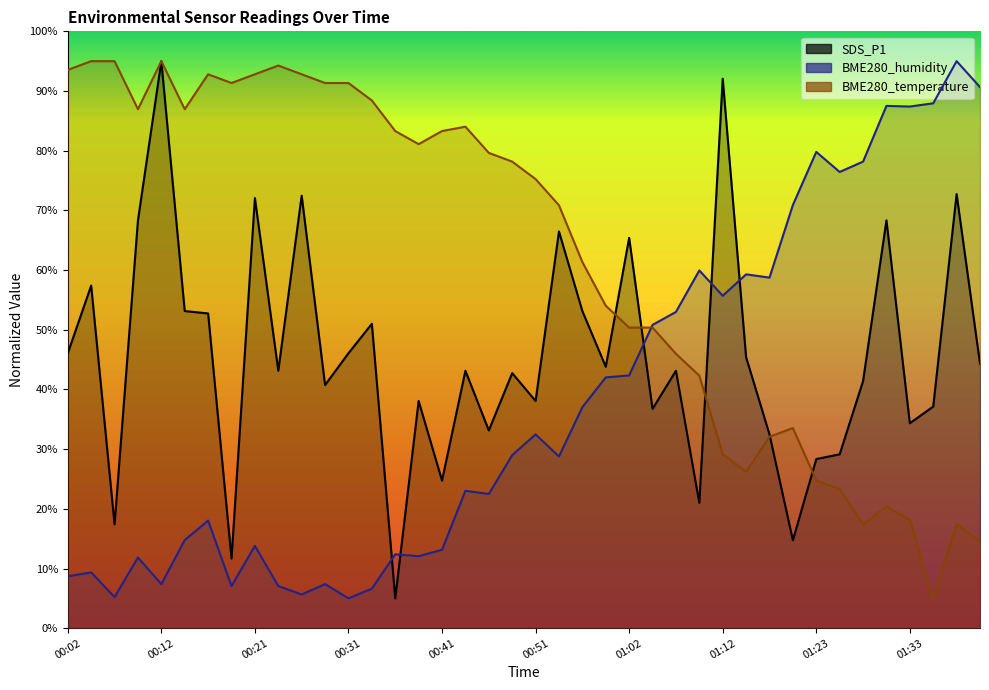

Reading left to right, list all the values displayed in this chart.

SDS_P1: 46.1	57.4	17.4	68.3	95.0	53.1	52.7	11.7	72.1	43.1	72.5	40.7	46.1	51.0	5.0	38.1	24.7	43.1	33.1	42.7	38.1	66.5	53.1	43.8	65.4	36.7	43.1	21.0	92.1	45.4	32.5	14.7	28.3	29.1	41.4	68.3	34.3	37.1	72.7	44.3
BME280_humidity: 8.7	9.3	5.2	11.8	7.4	14.8	18.0	7.1	13.8	7.1	5.7	7.4	5.0	6.6	12.4	12.1	13.1	23.0	22.5	29.0	32.5	28.8	37.0	42.0	42.3	50.8	53.0	59.9	55.7	59.3	58.7	70.9	79.8	76.4	78.2	87.5	87.4	87.9	95.0	90.7
BME280_temperature: 93.5	95.0	95.0	87.0	95.0	87.0	92.8	91.3	92.8	94.3	92.8	91.3	91.3	88.4	83.3	81.1	83.3	84.0	79.6	78.2	75.2	70.9	61.3	54.0	50.4	50.4	46.0	42.3	29.1	26.2	32.1	33.5	24.8	23.3	17.4	20.4	18.2	5.0	17.4	14.5